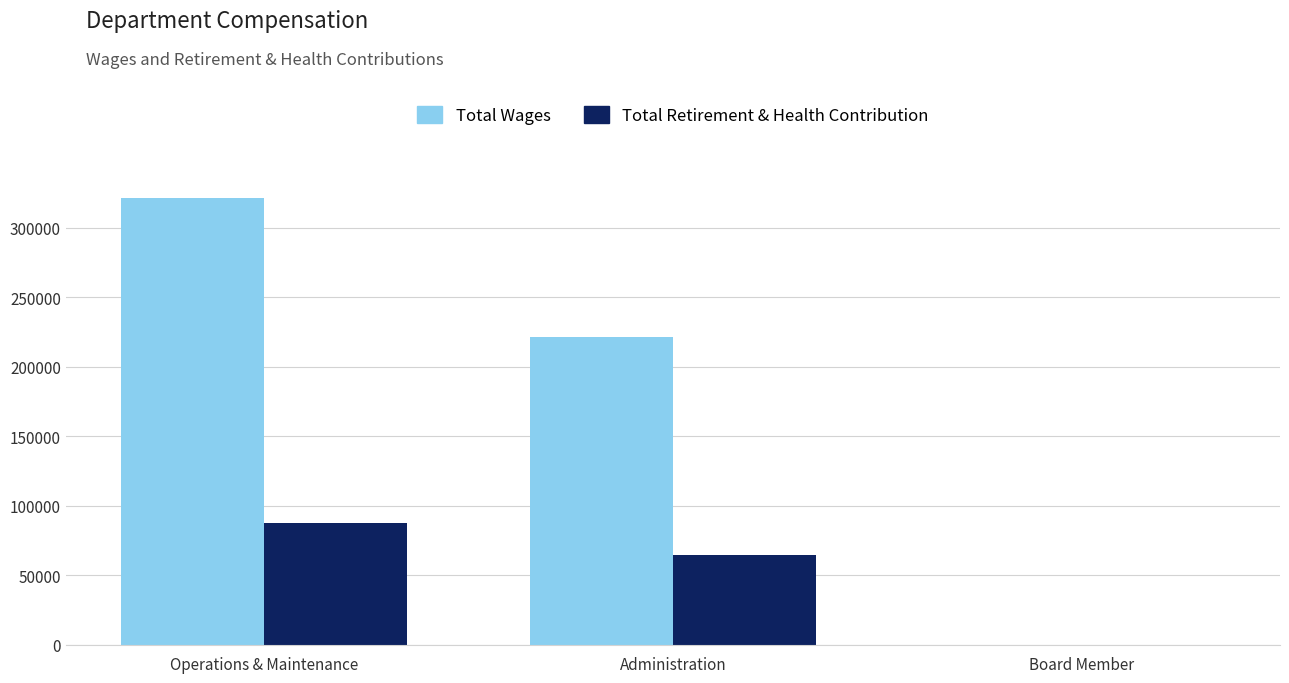

What is the sum of all Total Retirement & Health Contribution values?

152077